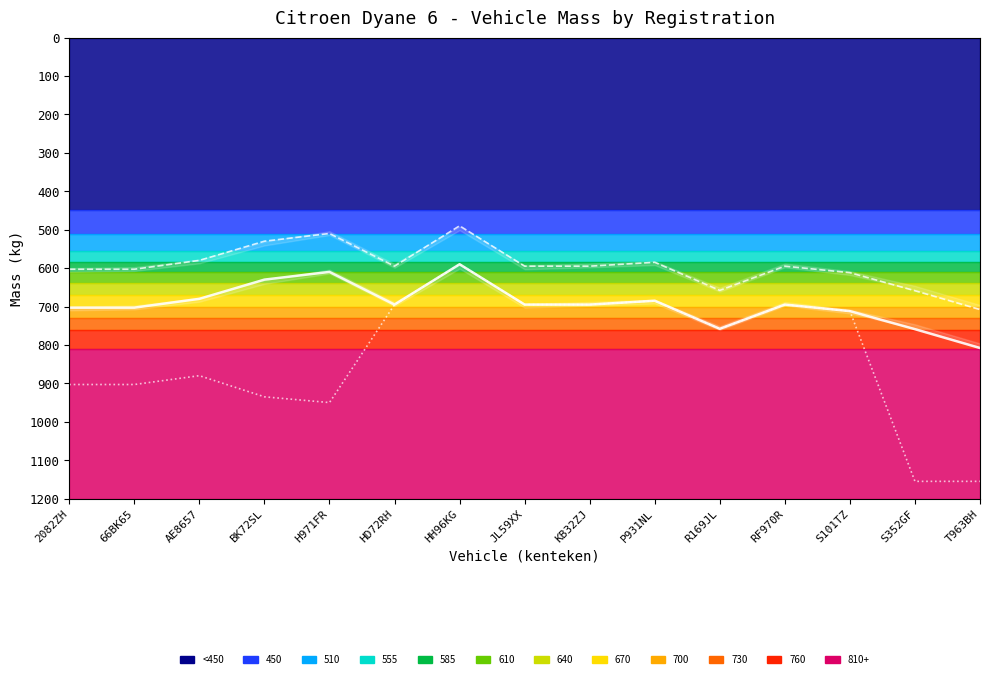

True or false: massa_ledig_voertuig and max_massa cross at least once.

False